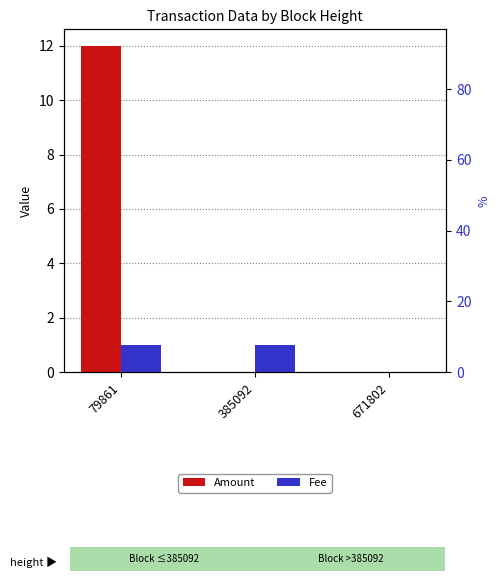

Is the value of Amount at 385092 greater than the value of Fee at 79861?

No